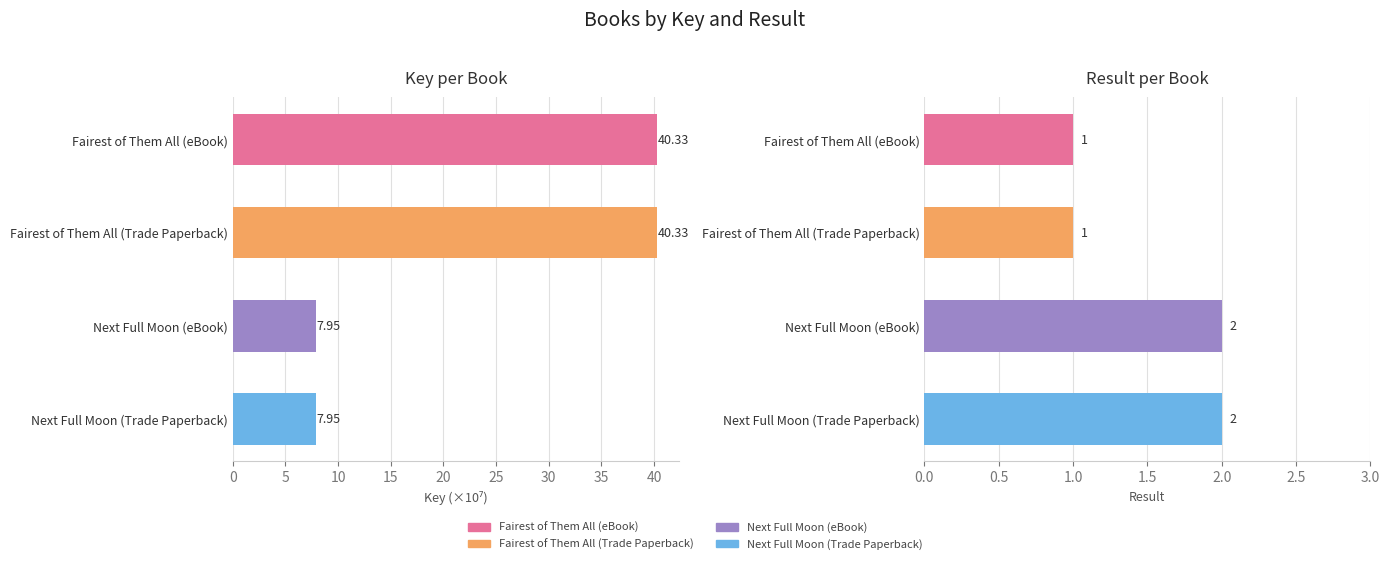

Reading left to right, extract all data points from this chart.

Key: Fairest of Them All (eBook)=40.3	Fairest of Them All (Trade Paperback)=40.3	Next Full Moon (eBook)=7.9	Next Full Moon (Trade Paperback)=7.9
Result: Fairest of Them All (eBook)=1.0	Fairest of Them All (Trade Paperback)=1.0	Next Full Moon (eBook)=2.0	Next Full Moon (Trade Paperback)=2.0